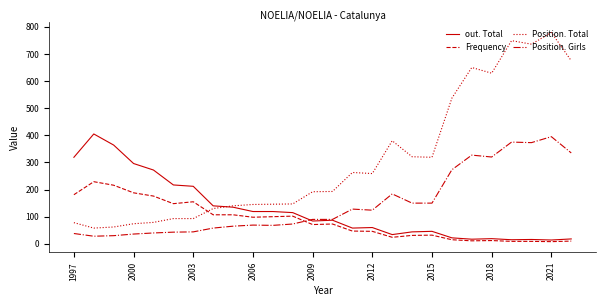

What is the greatest value displayed?

779